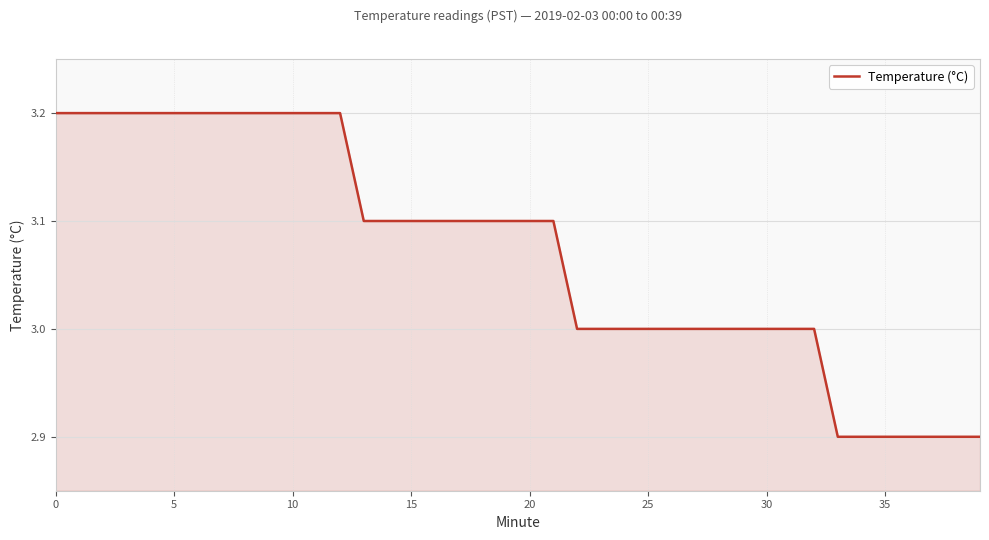

What is the difference between the maximum and minimum values?

0.3